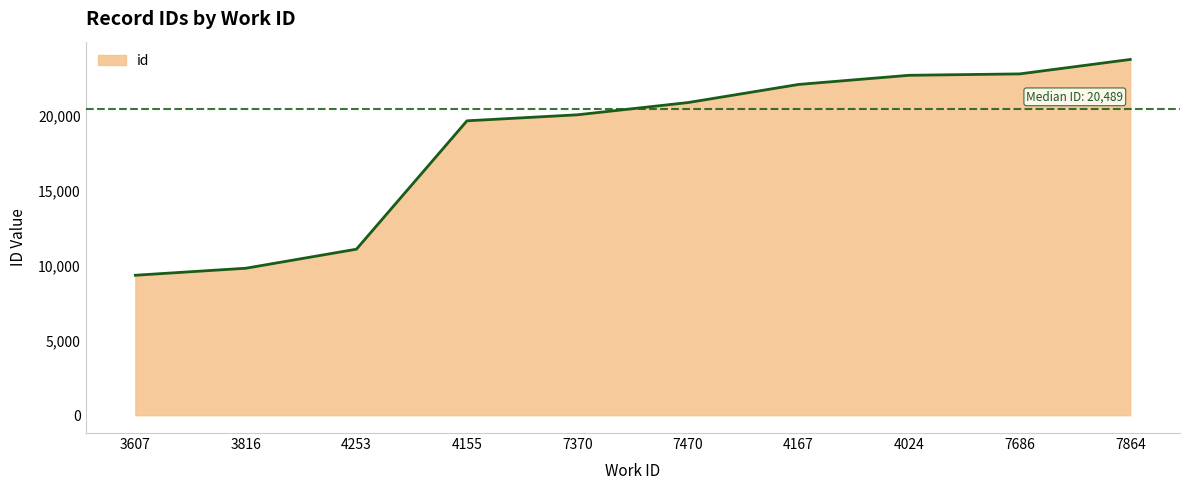

How many lines are shown in the chart?

1